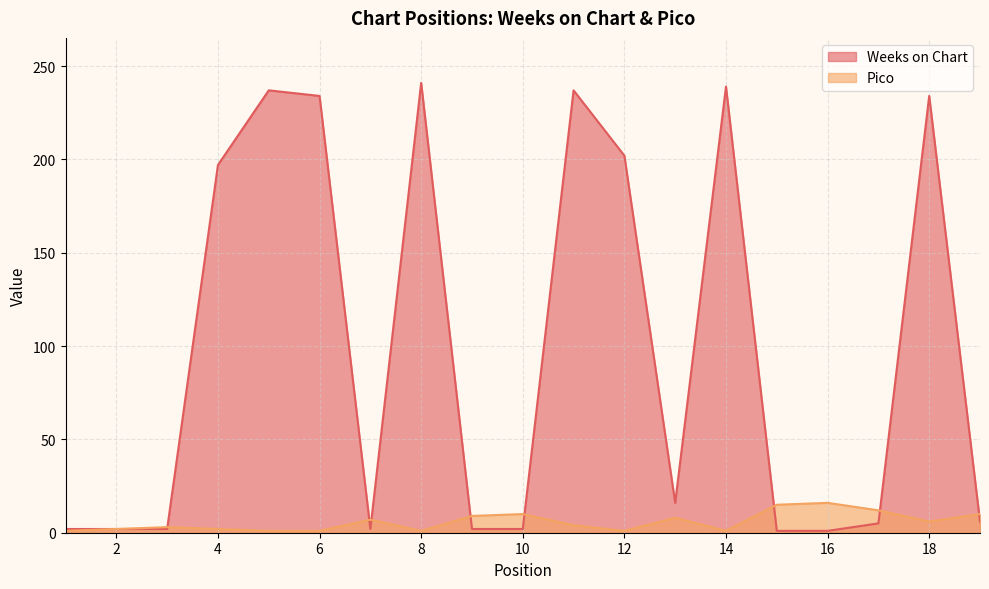

Reading right to left, transcribe all the data shown in this chart.

Weeks on Chart: 19=6	18=234	17=5	16=1	15=1	14=239	13=16	12=202	11=237	10=2	9=2	8=241	7=2	6=234	5=237	4=197	3=2	2=2	1=2
Pico: 19=10	18=6	17=12	16=16	15=15	14=1	13=8	12=1	11=4	10=10	9=9	8=1	7=7	6=1	5=1	4=2	3=3	2=2	1=1